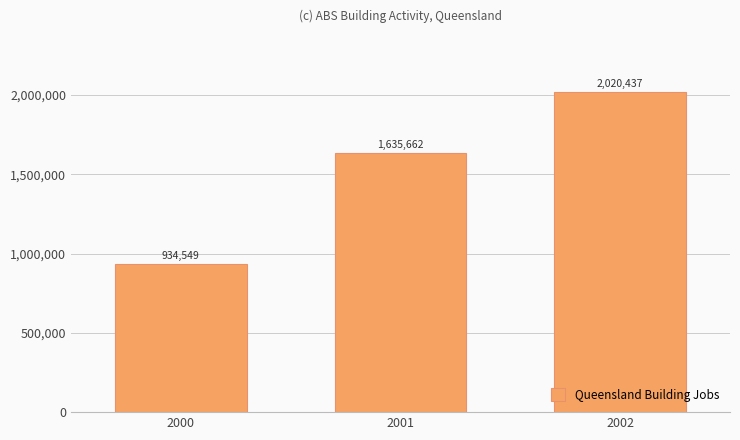

What is the value of the 2nd bar from the left?

1635662